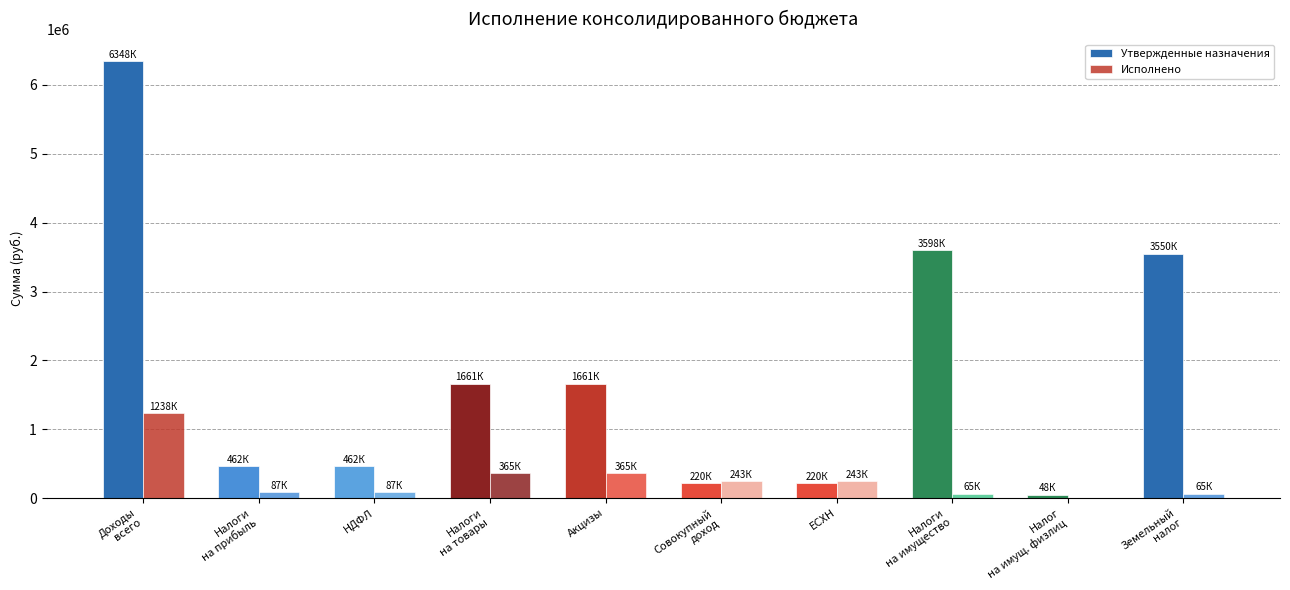

How many groups of bars are there?

10